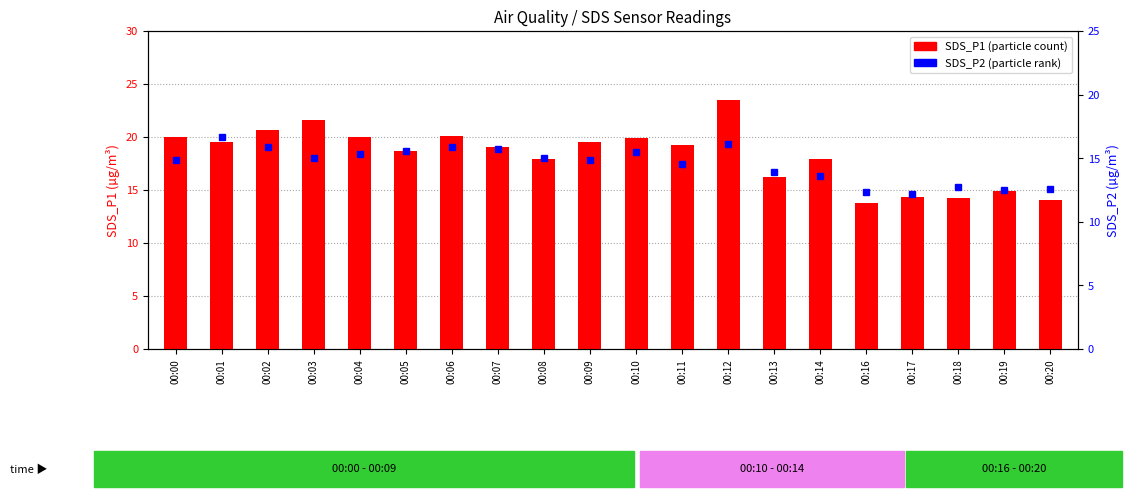

Is the value of SDS_P1 at 00:10 greater than the value of SDS_P2 at 00:08?

Yes